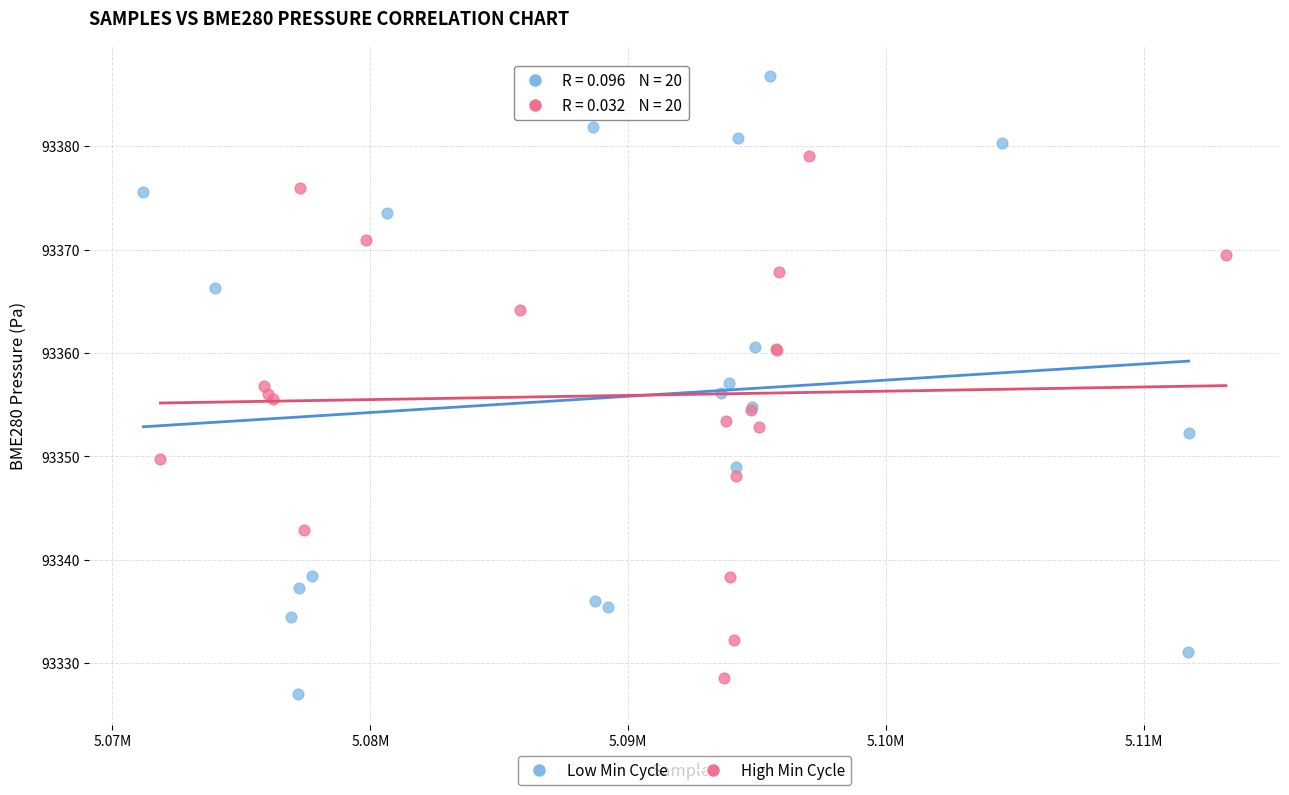

Which series contains the highest Y value?

Low Min Cycle